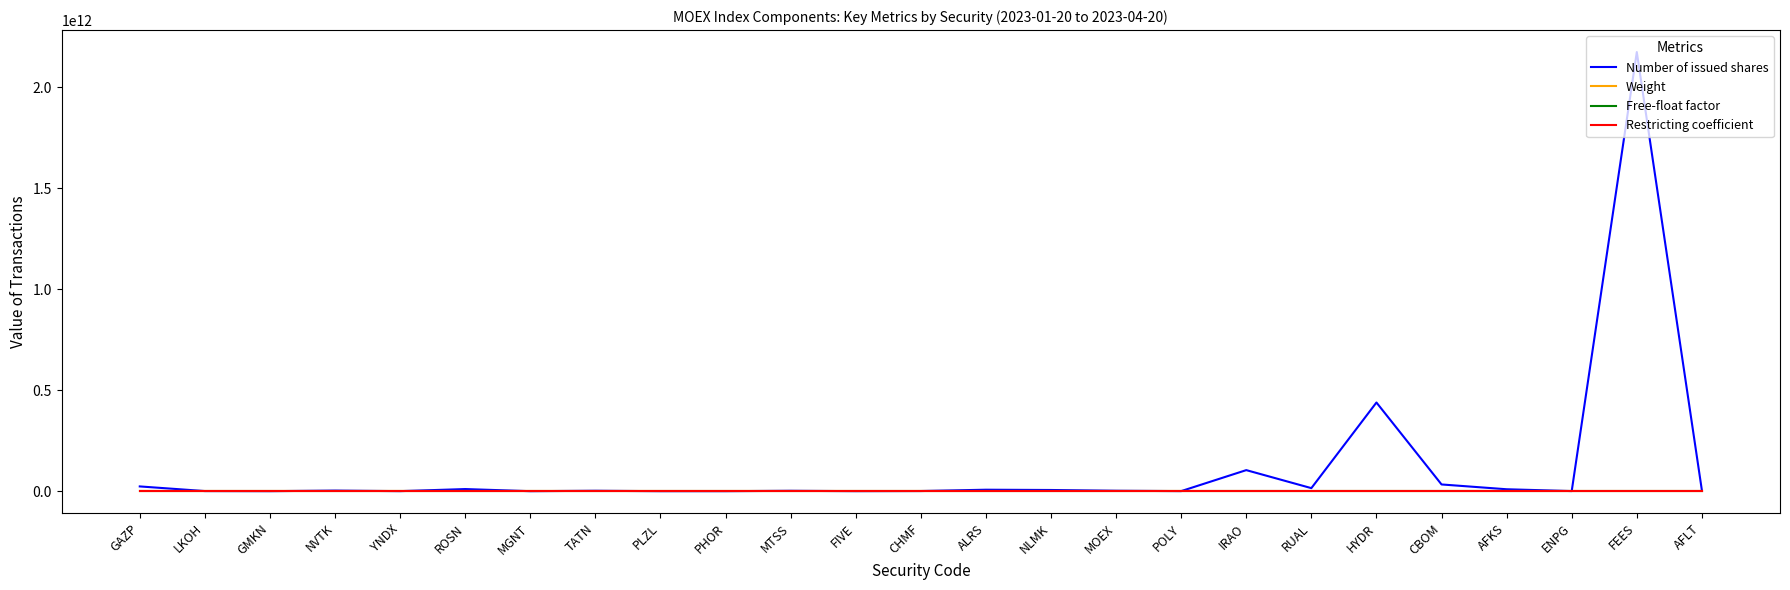

Which series has the largest total across all categories?

Number of issued shares